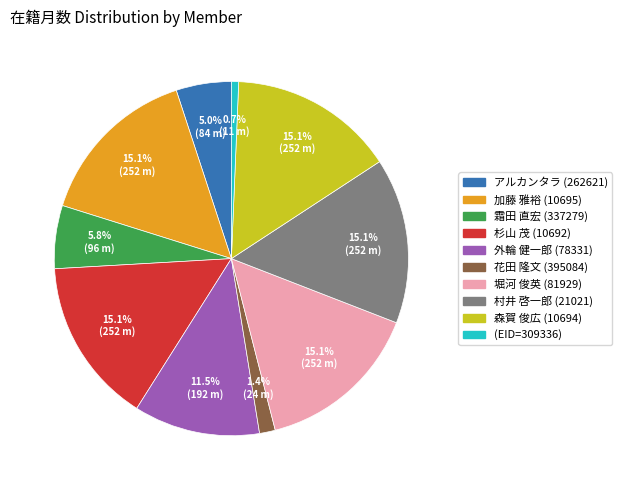

Approximately how many times larger is the value at 加藤 雅裕 (10695) compared to 村井 啓一郎 (21021)?

1.0